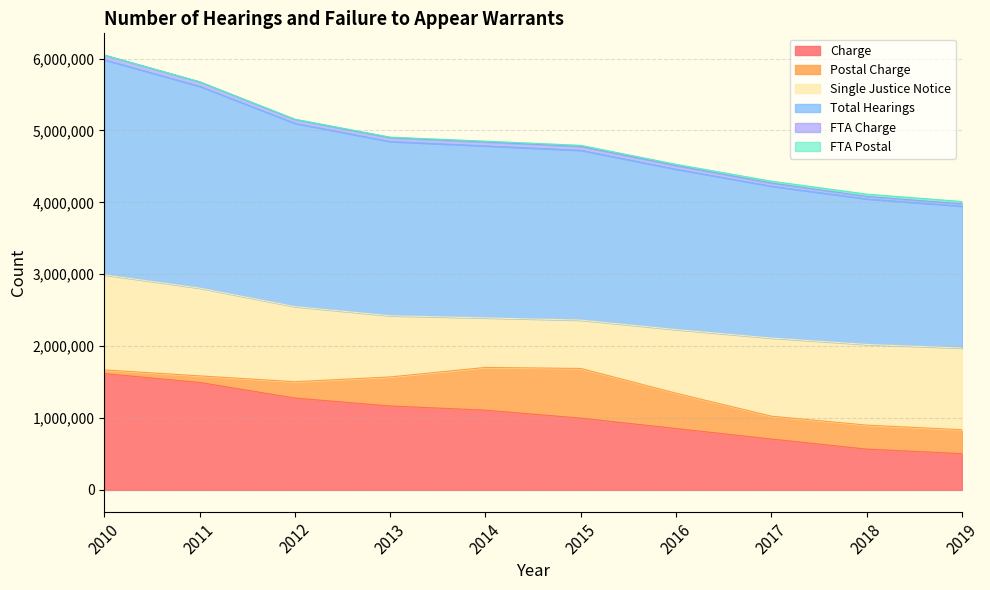

How many data points in Postal Charge are less than 334053?

5